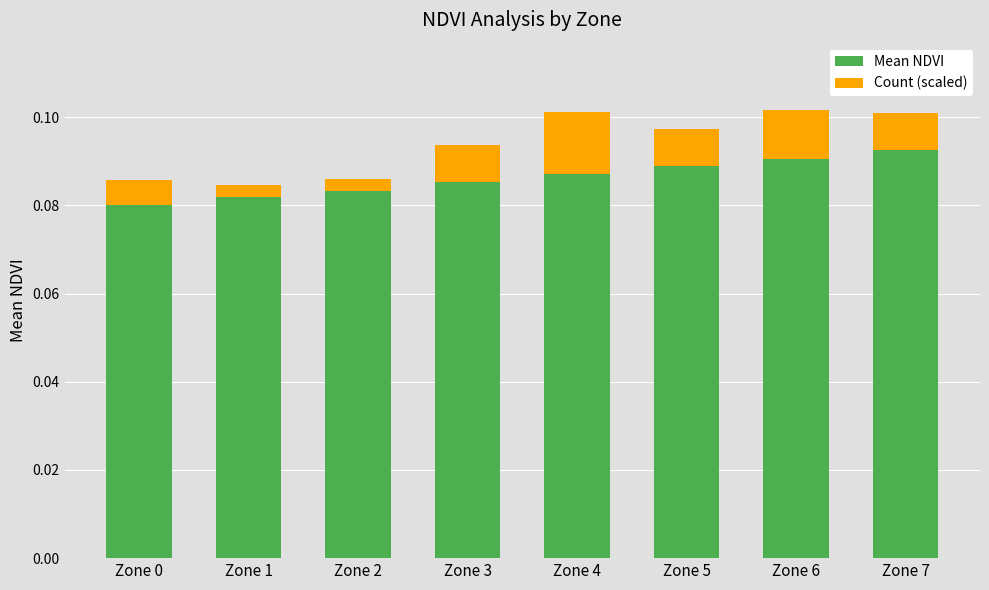

How many bars are there in total?

8